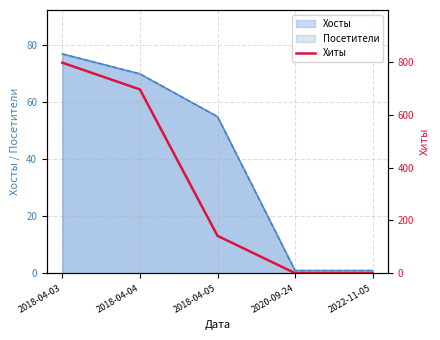

How many lines are shown in the chart?

1